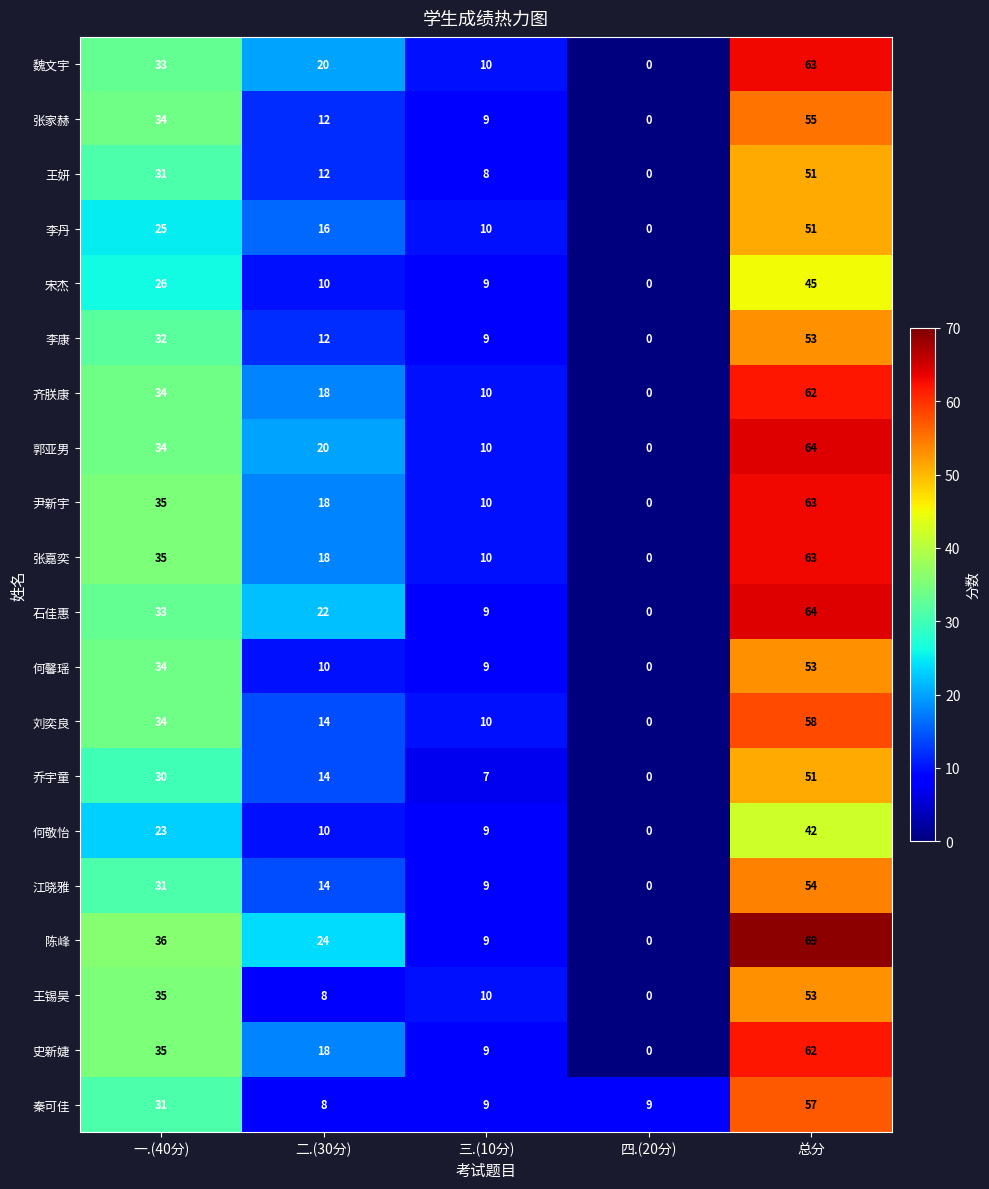

Read the 陈峰 value at 一.(40分).

36